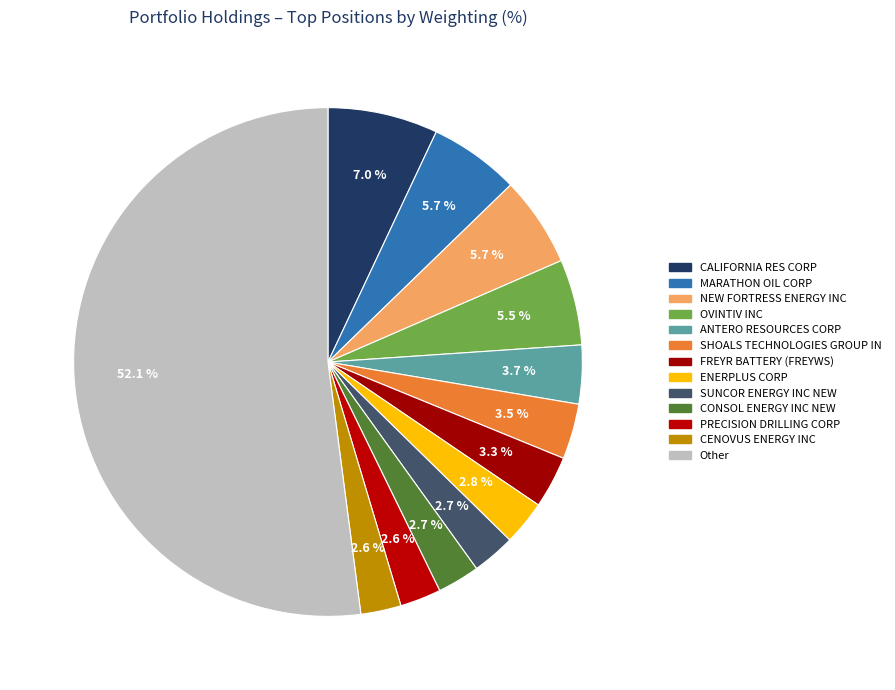

How many segments does this pie chart have?

13